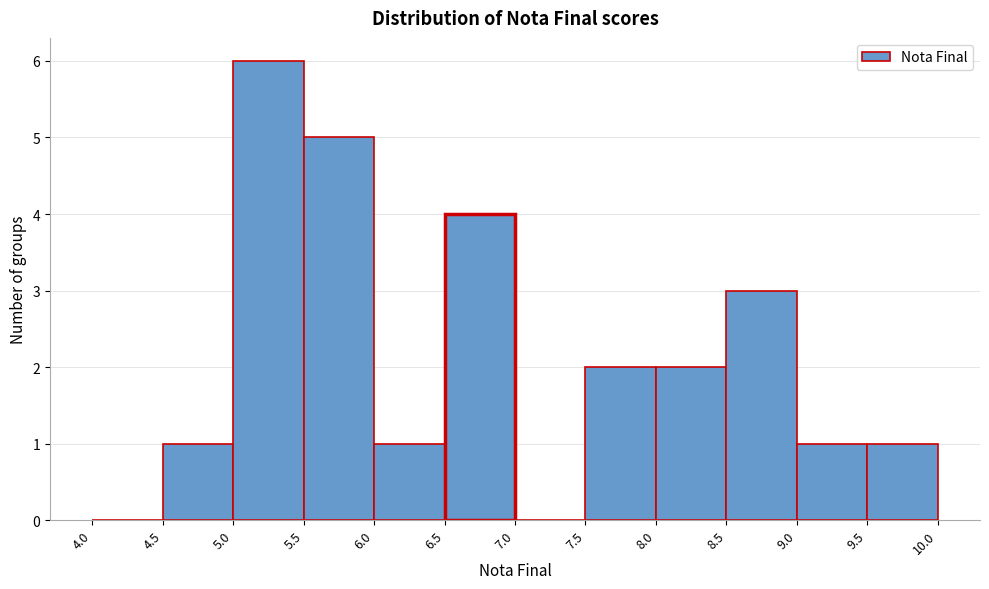

What is the height of the bar covering 6.0 to 6.5 on the x-axis? The values are not printed on the chart, so give them approximately, as read against the axis.

1